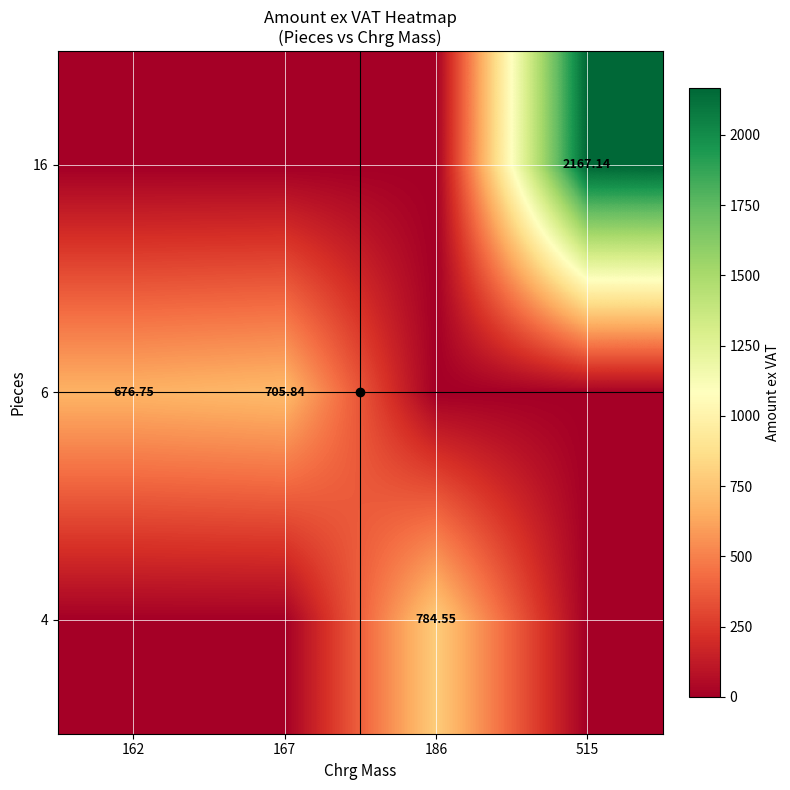

Is the value of 4 at 186 greater than the value of 16 at 515?

No